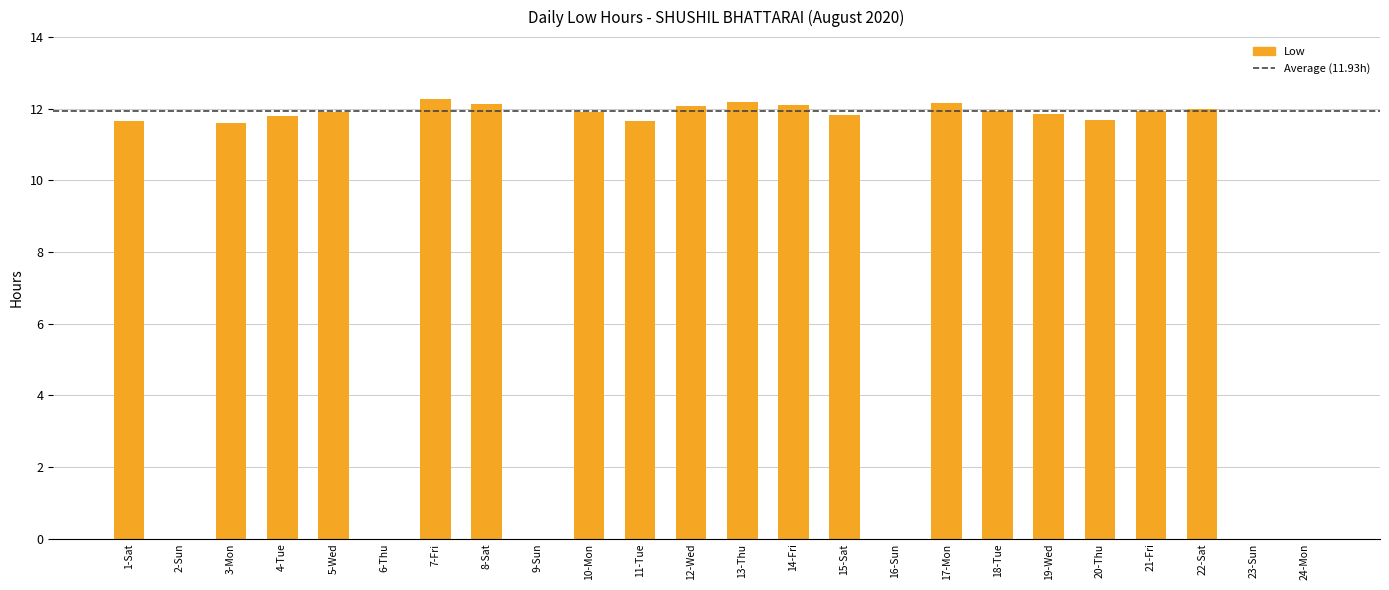

How many categories are shown in the chart?

24